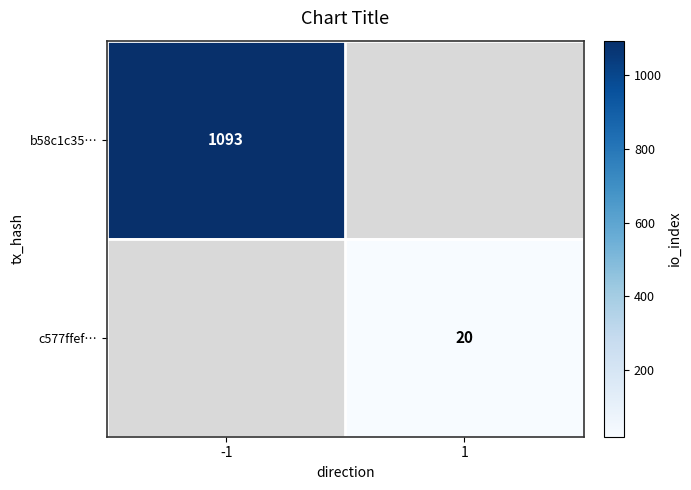

Which has a higher value, 1 or -1?

-1